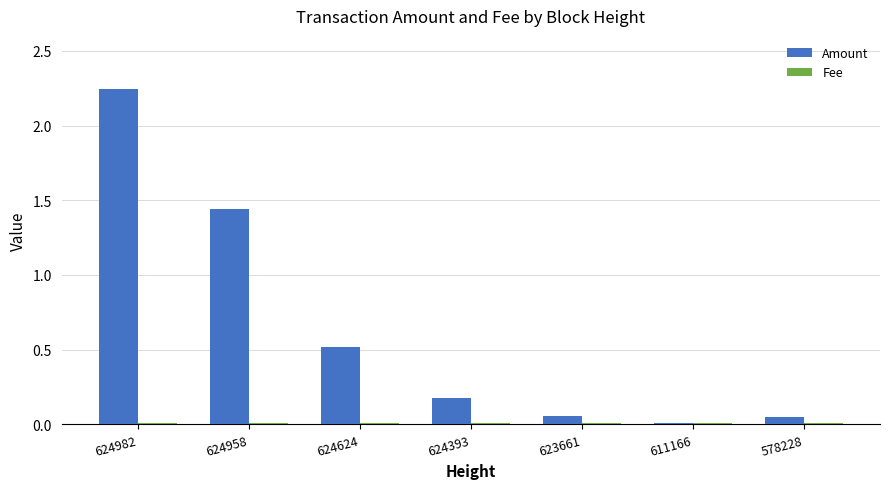

Which label corresponds to the largest value in the chart?

624982